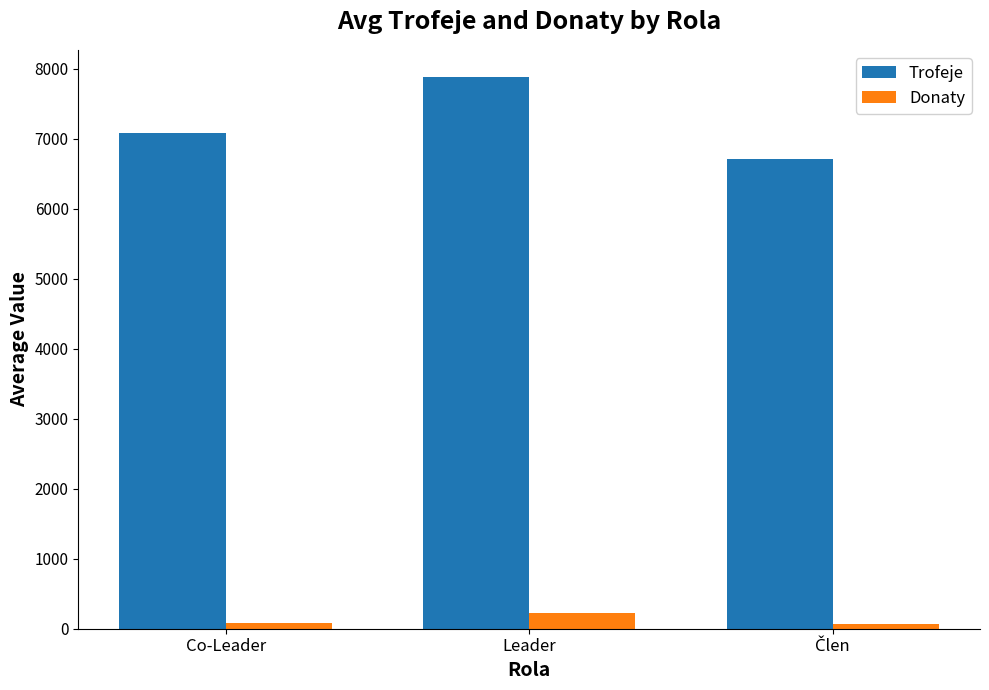

Which category has the highest value across all series?

Leader